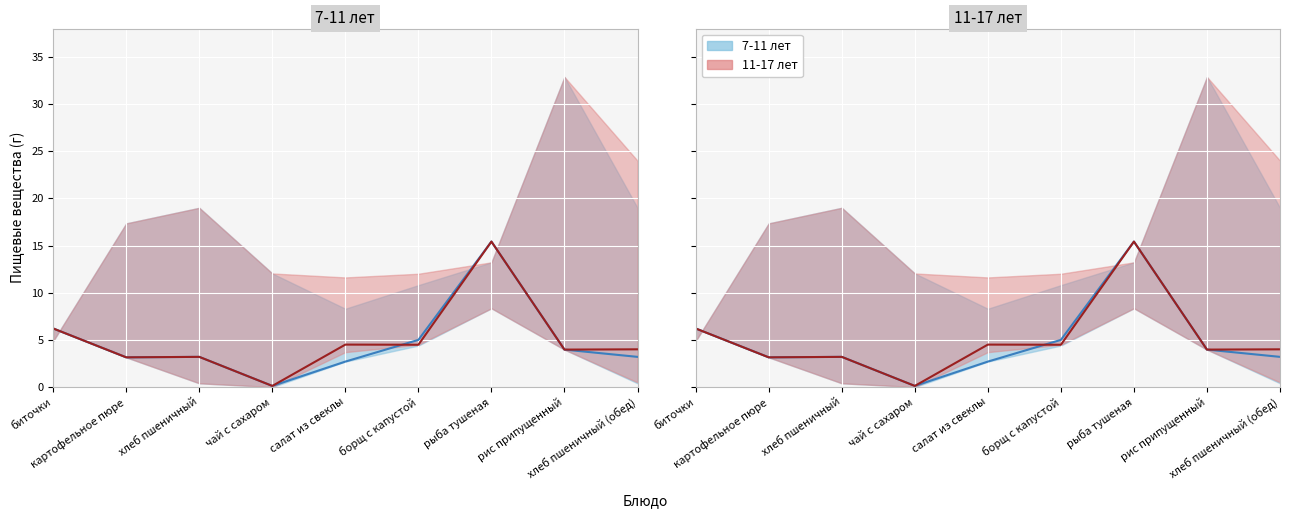

Is this an area chart (filled region under the line)?

No